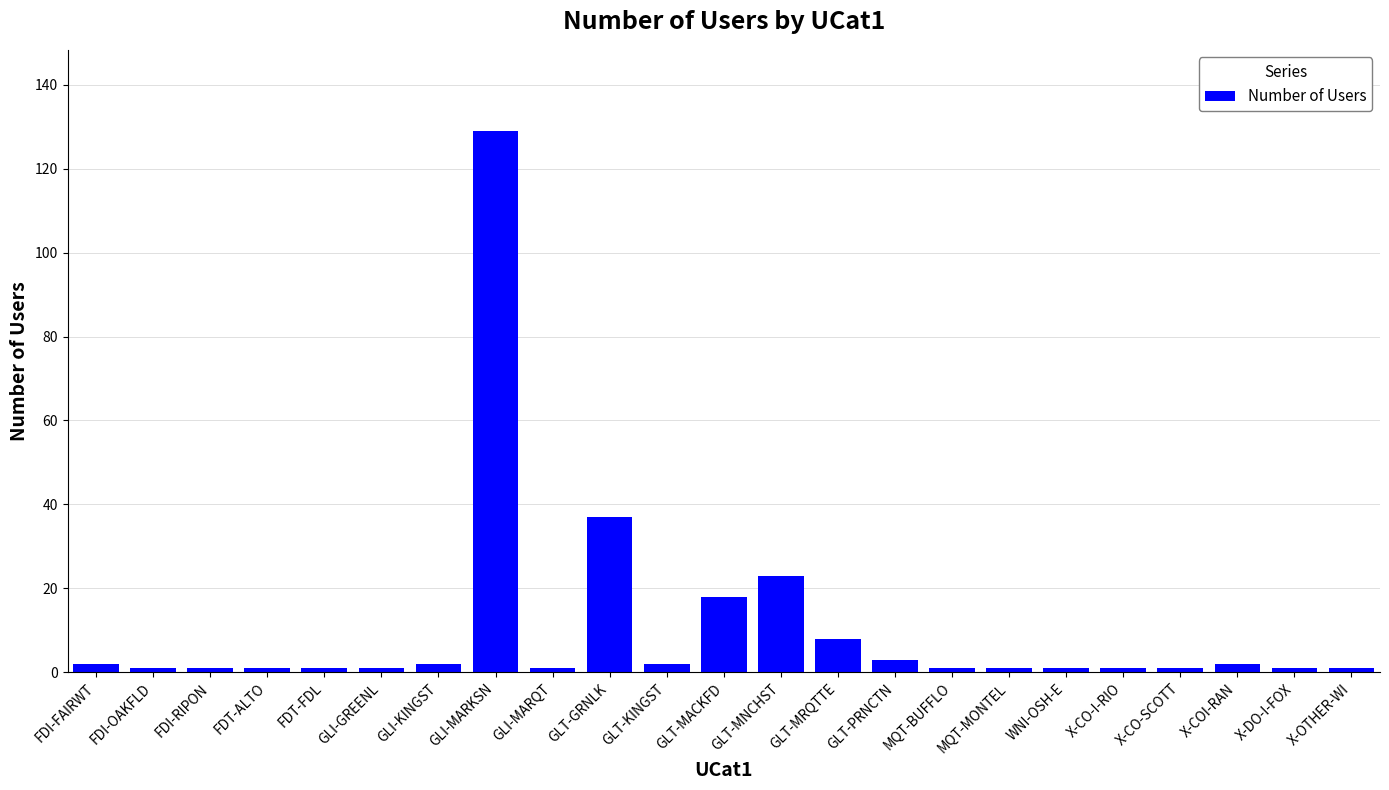

The chart shows a value of 129 at GLI-MARKSN. True or false?

True